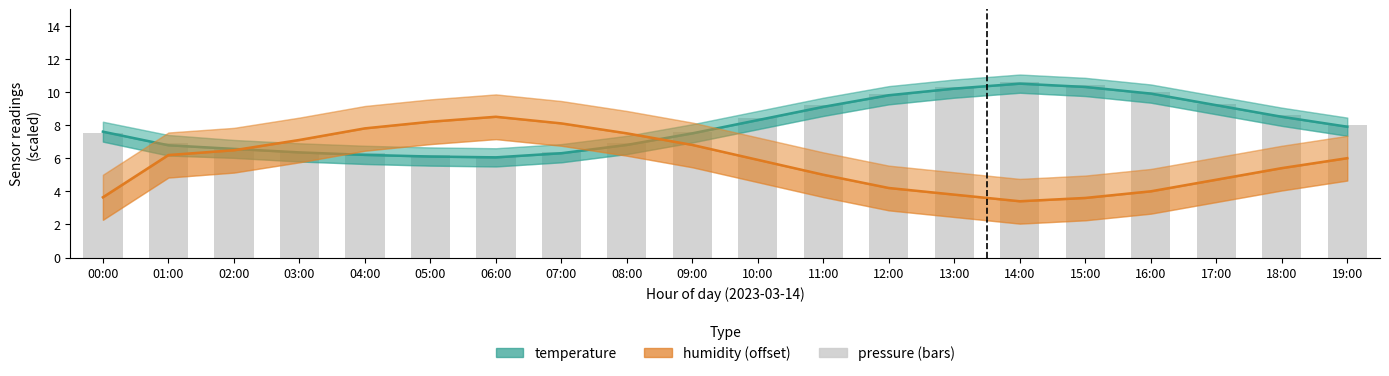

Which category has the highest value in the humidity (%) series?

06:00